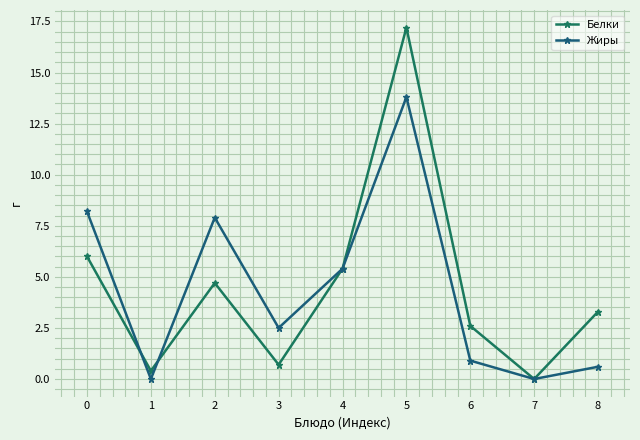

What is the difference between the second highest and second lowest values in the Белки series?

5.6